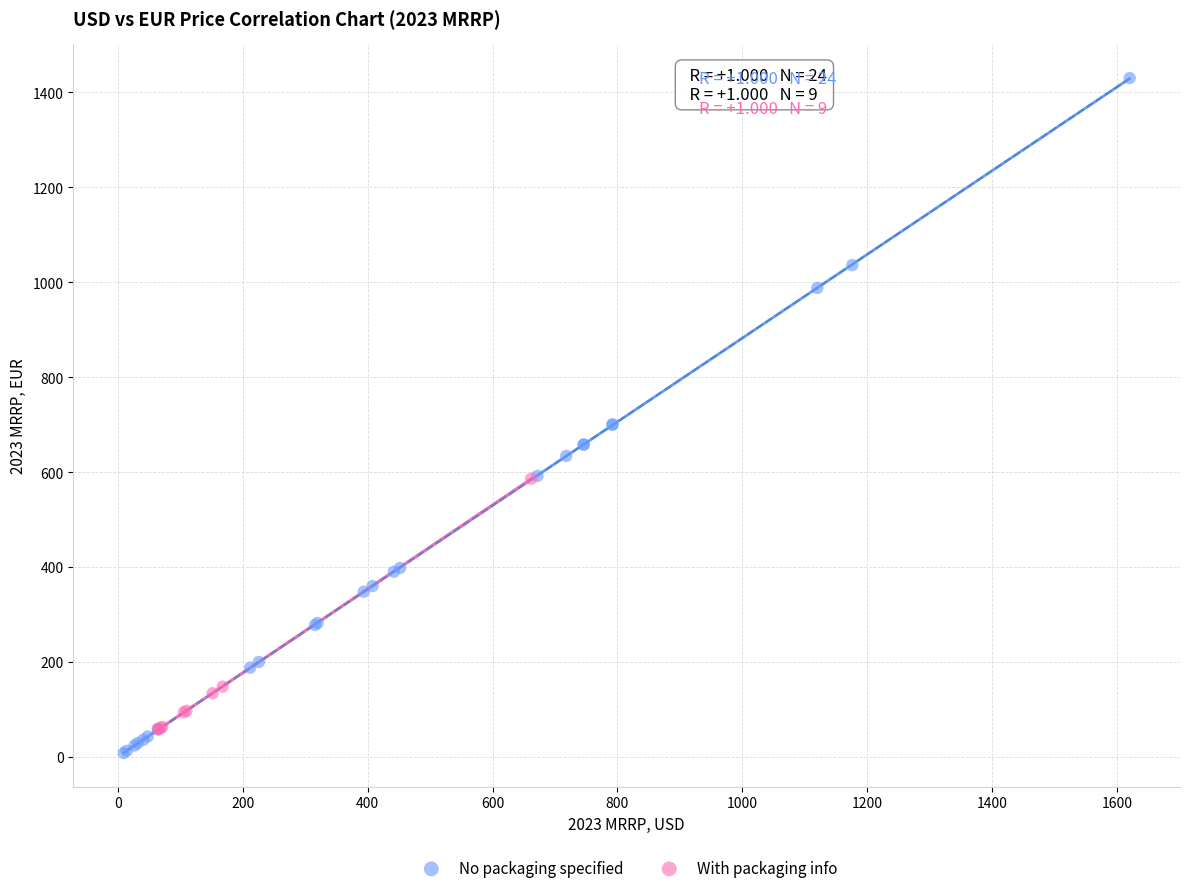

Which series contains the lowest Y value?

No packaging specified